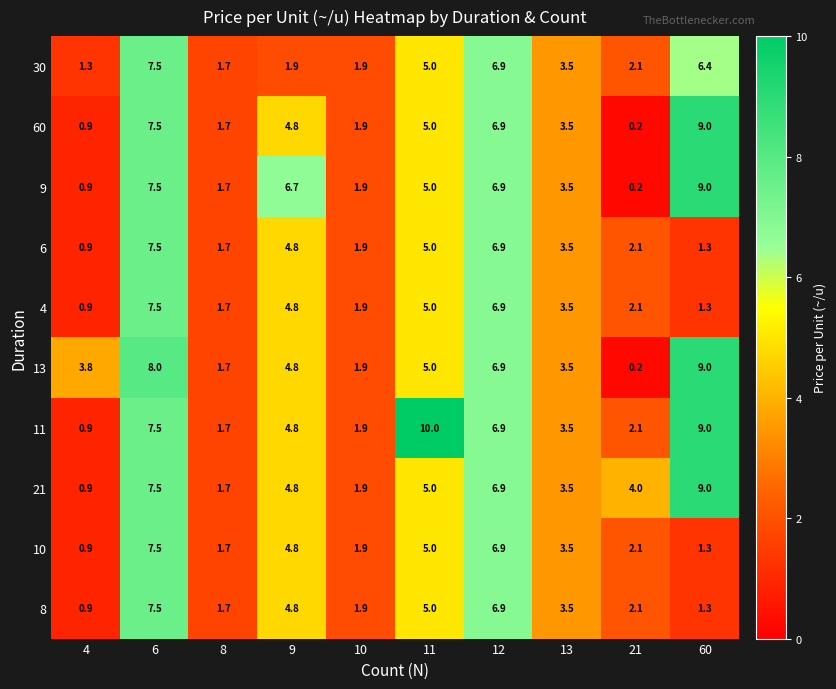

What is the greatest value displayed?

10.0